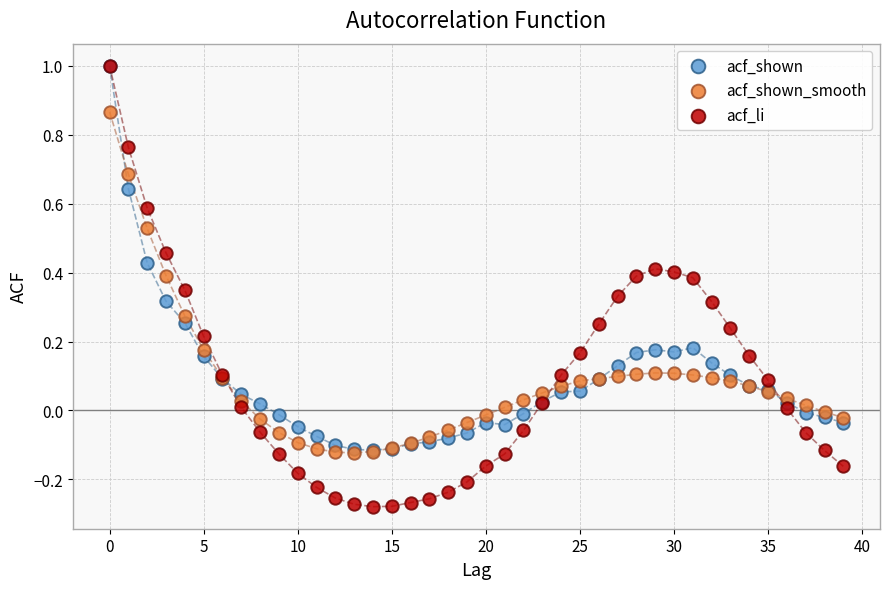

Which series contains the lowest Y value?

acf_li